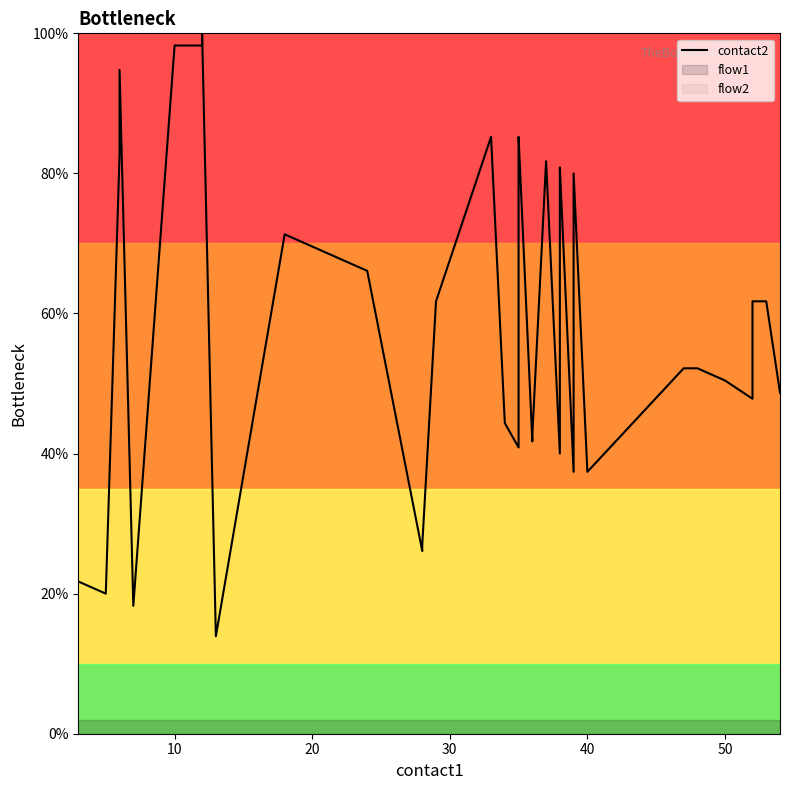

True or false: there are more than 0 points higher than both neighbors.

True